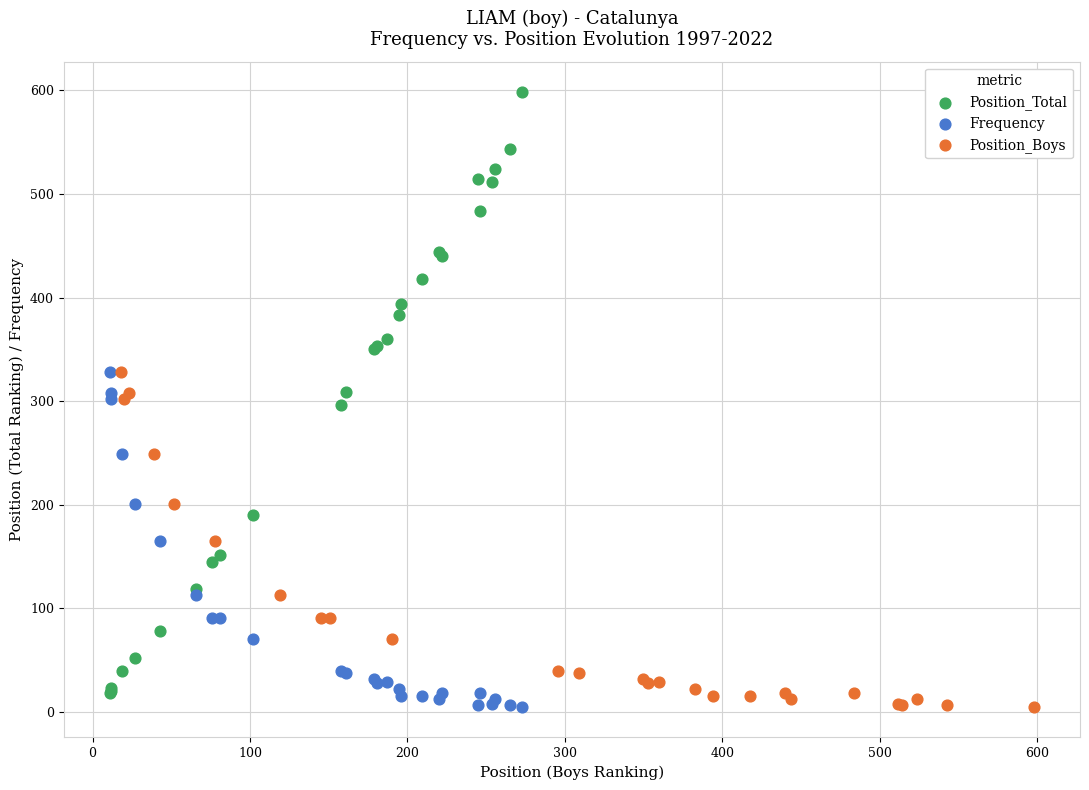

Which series contains the highest Y value?

Position_Total